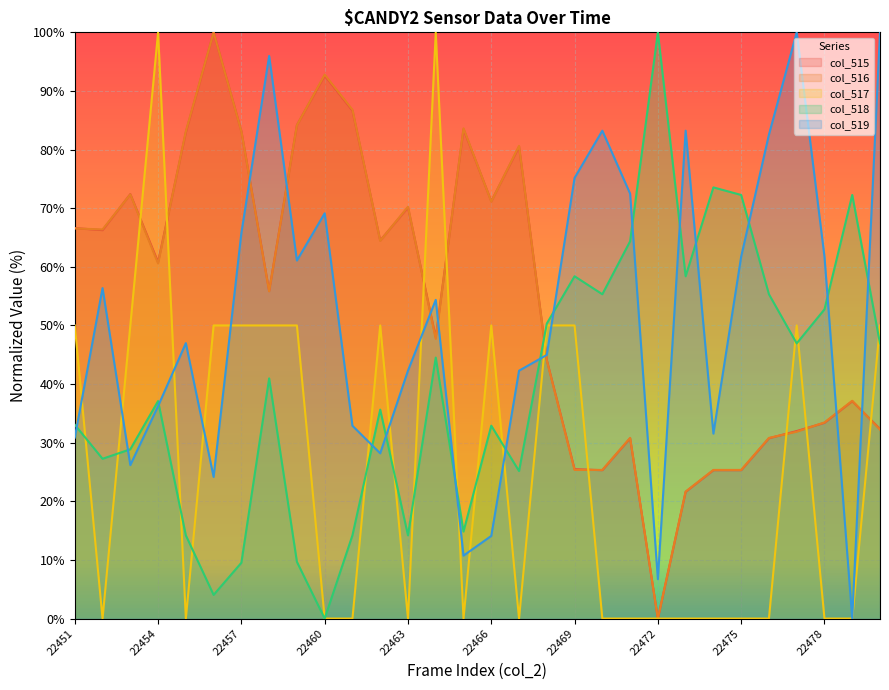

Rank the series by their maximum value, from lowest to highest.

col_515, col_516, col_517, col_518, col_519